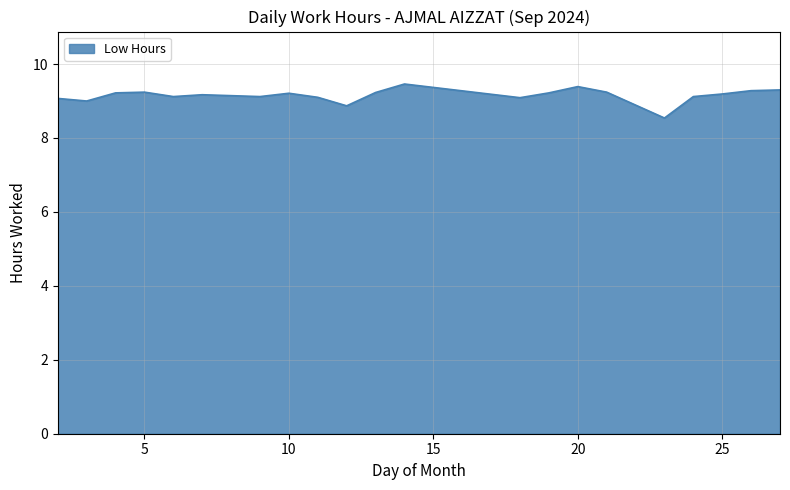

What is the maximum value shown in the chart?

9.5